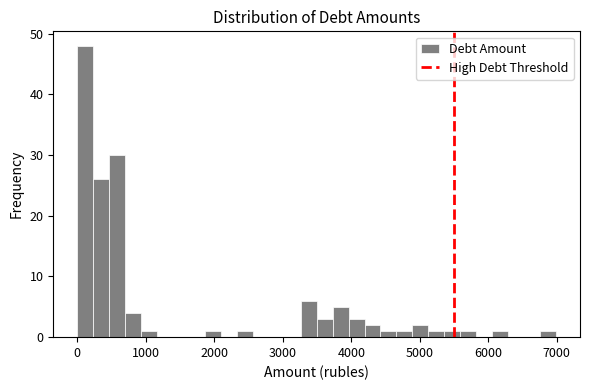

Around what value on the x-axis is the tallest bar? Give the approximate position of its centre, as read against the axis.

100